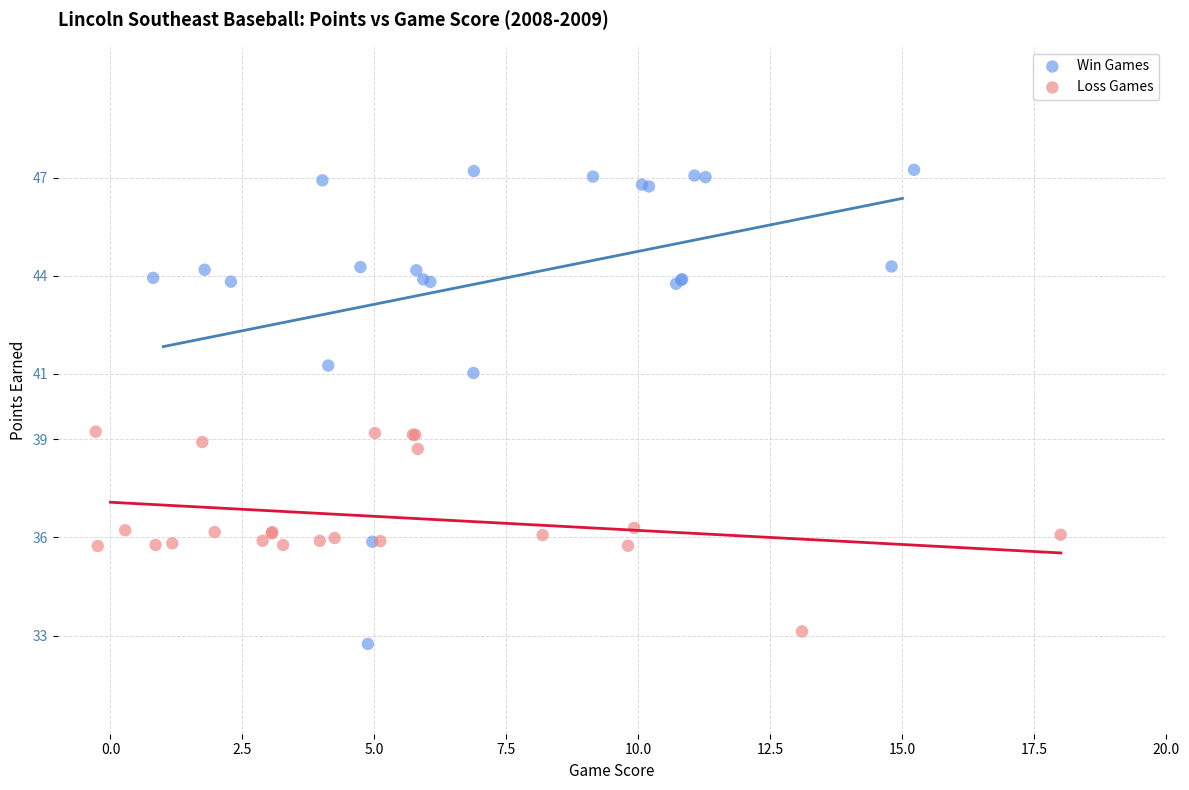

What are all the series names shown in the legend?

Win Games, Loss Games